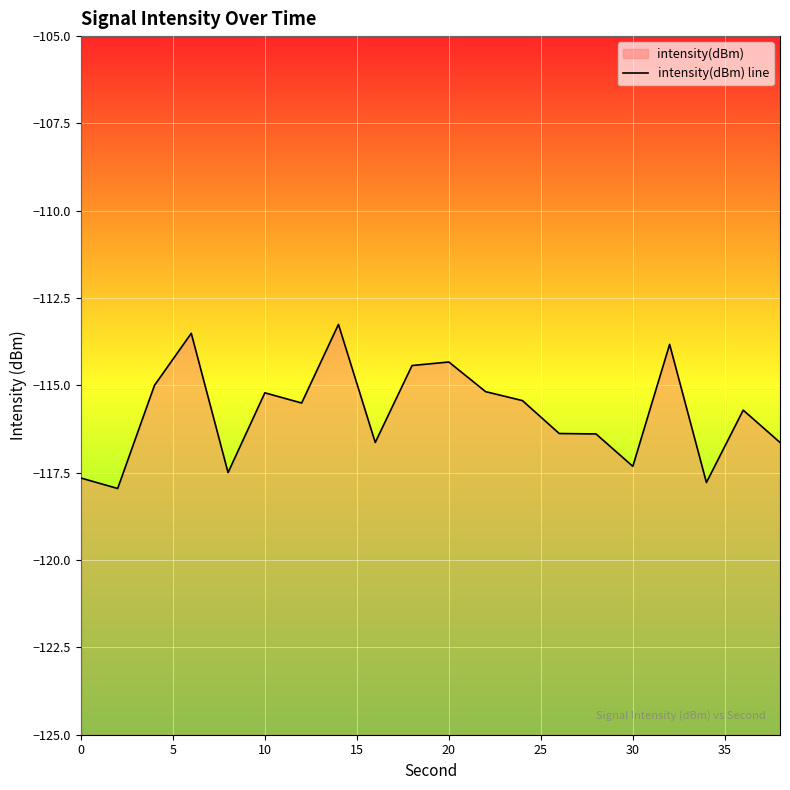

What is the difference between the maximum and second lowest values?

4.5